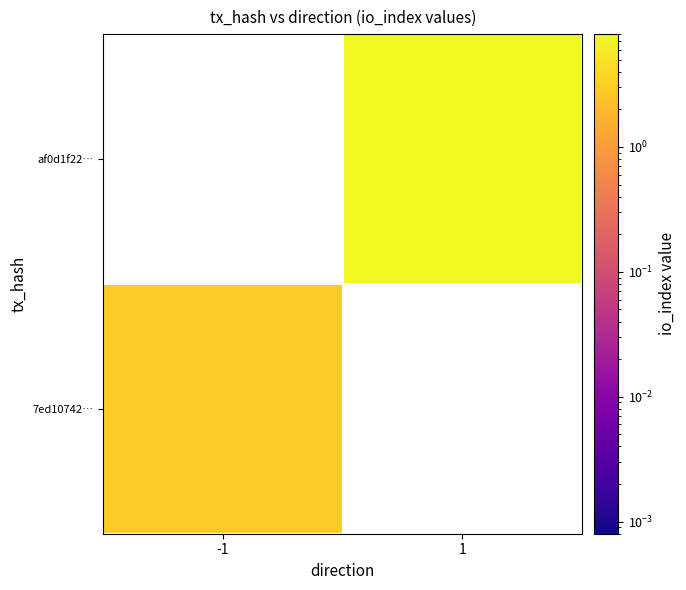

Which category has the highest value in the 7ed10742… series?

-1